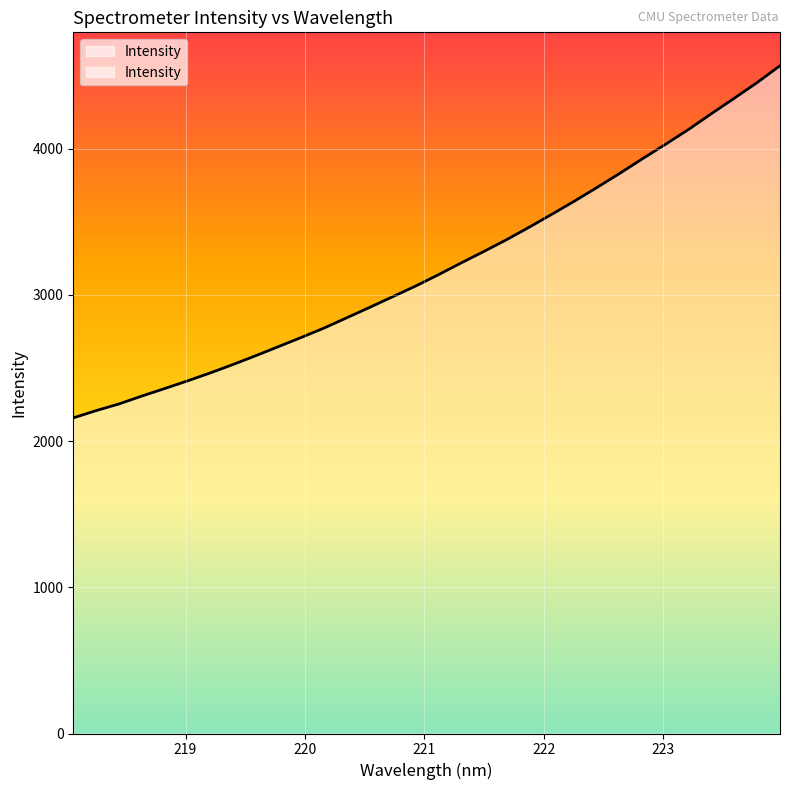

What is the difference between the maximum and minimum values?

2408.1